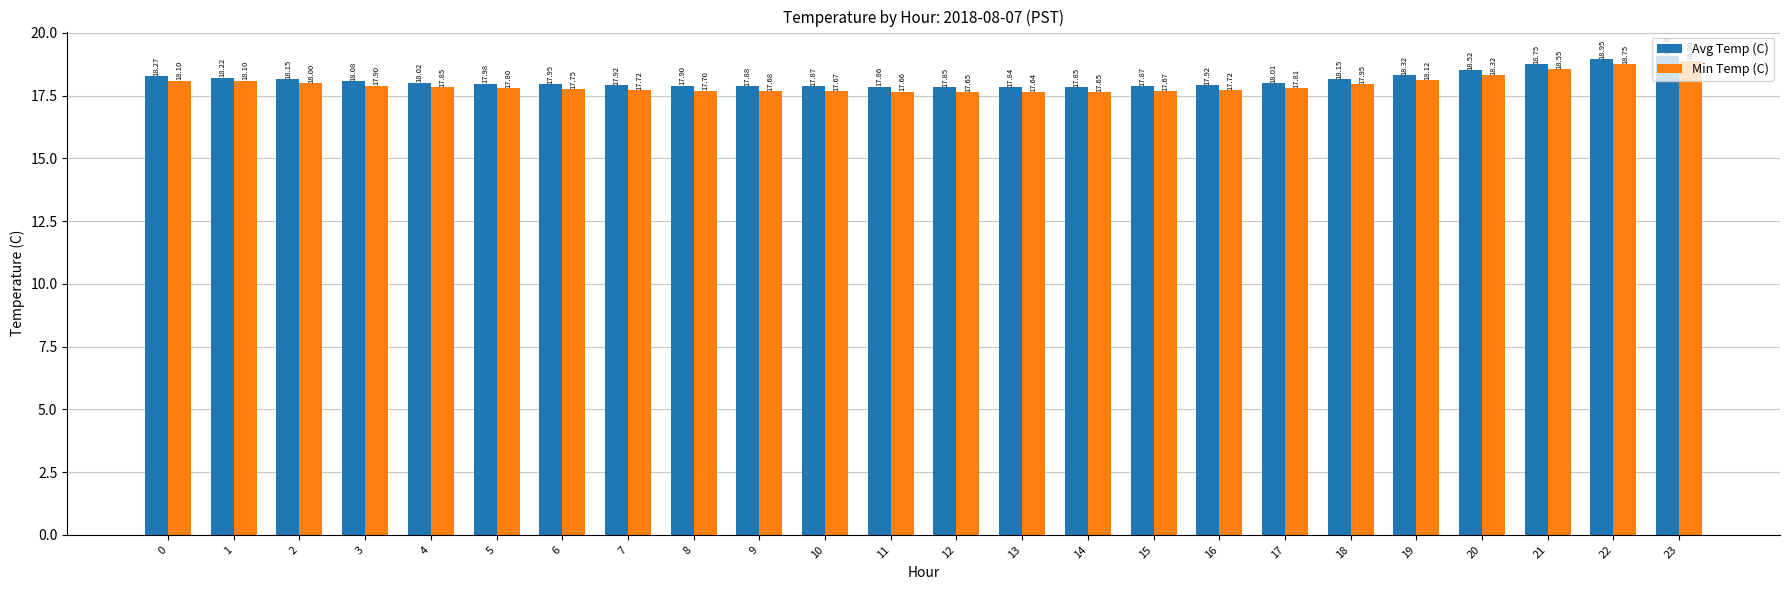

At 7, list the series in order from smallest to largest.

Min Temp (C), Avg Temp (C)